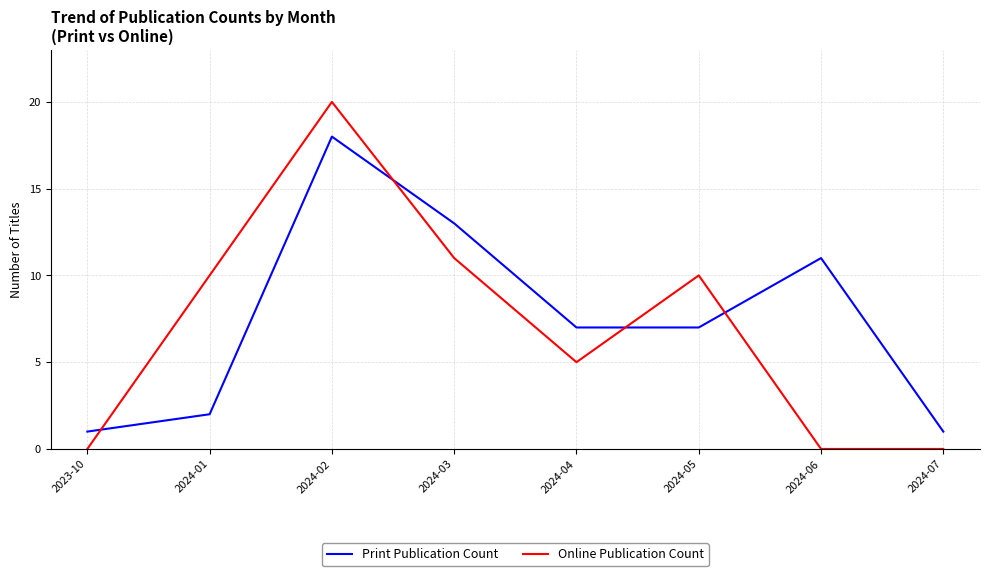

Between 2024-01 and 2024-02, which series saw the biggest shift?

Print Publication Count